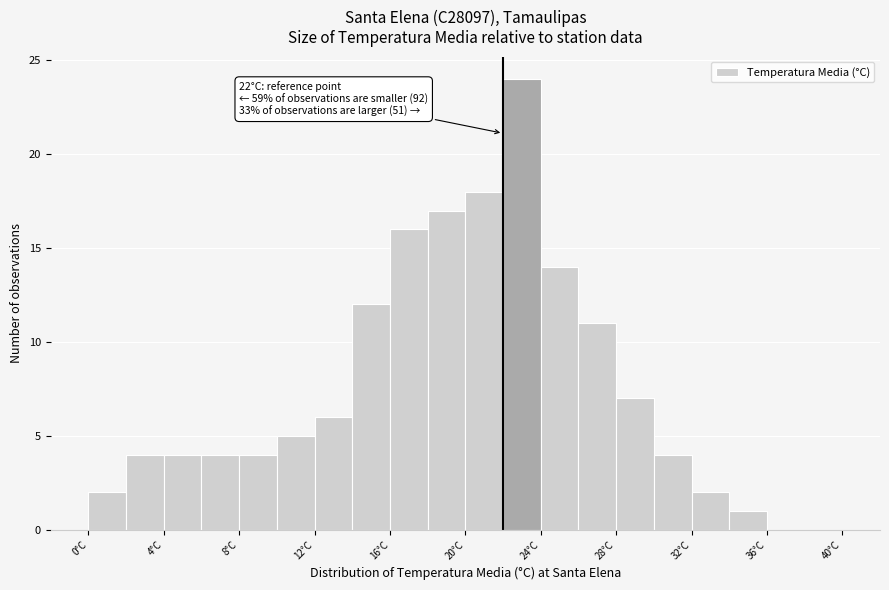

Which range on the x-axis has the tallest bar?

22 to 24